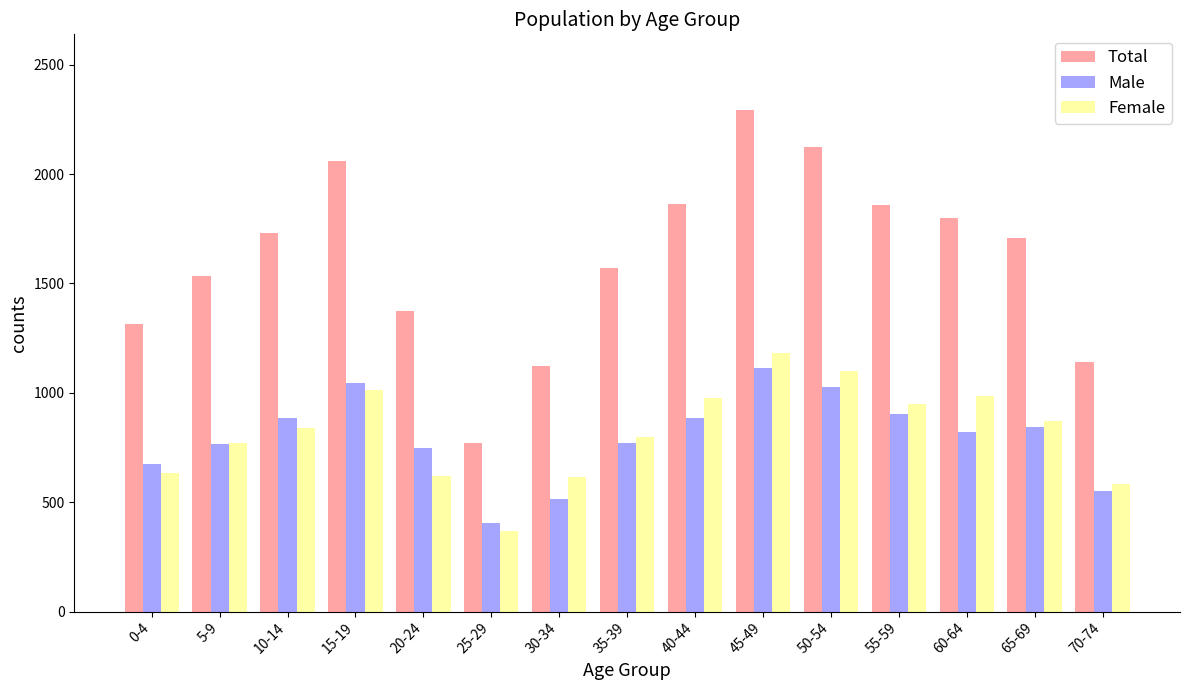

Rank the series at 65-69 from highest to lowest value.

Total, Female, Male